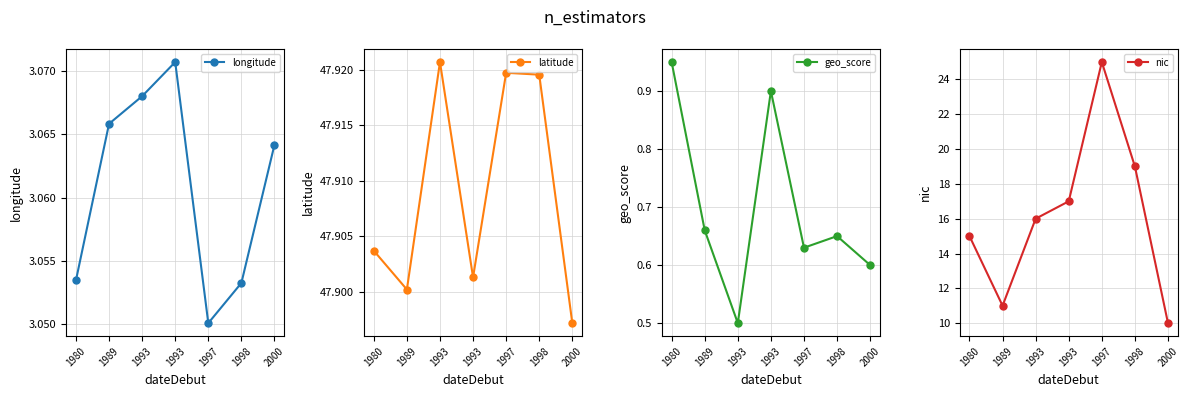

What is the highest value of the geo_score series?

0.9